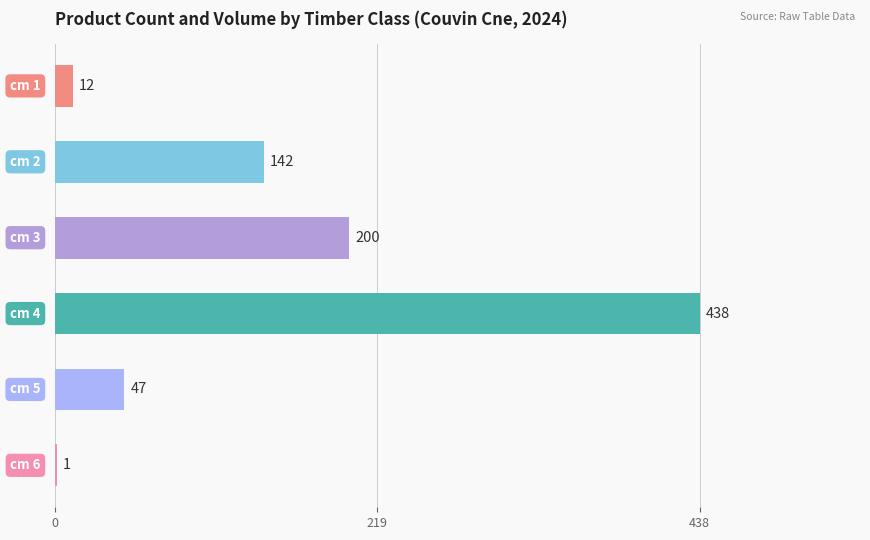

What is the greatest value displayed?

438